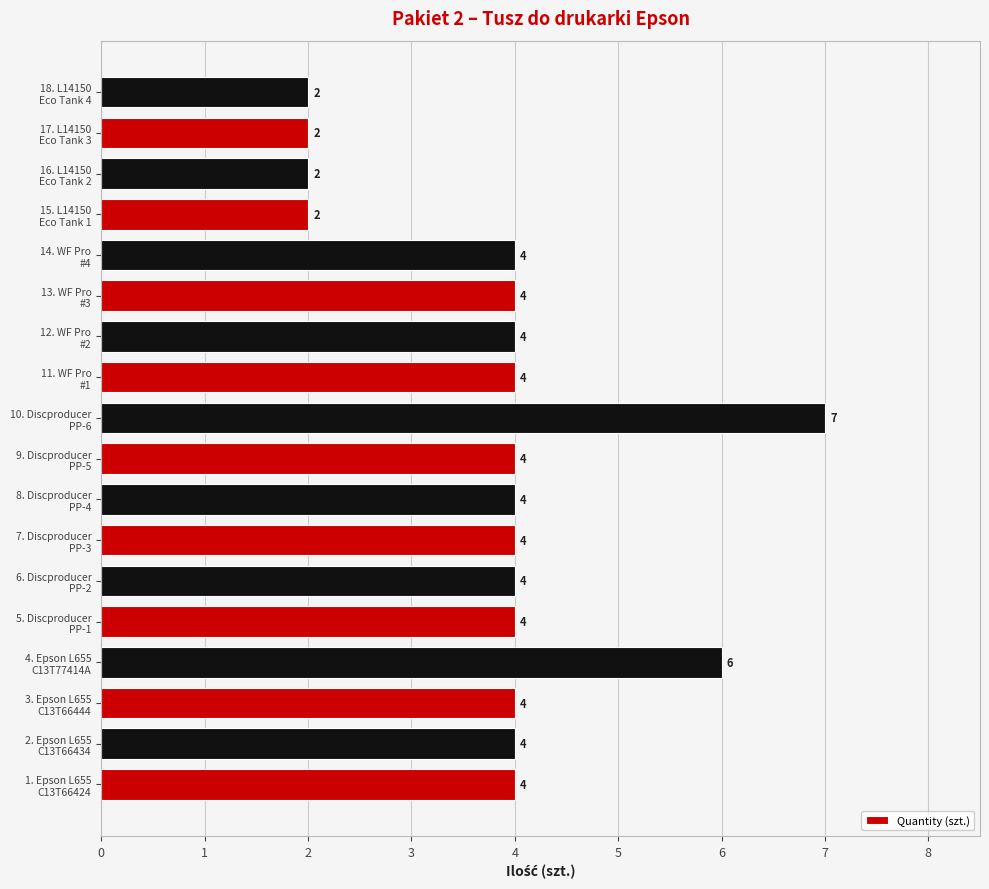

Reading bottom to top, what are all the values shown in this chart?

4	4	4	6	4	4	4	4	4	7	4	4	4	4	2	2	2	2